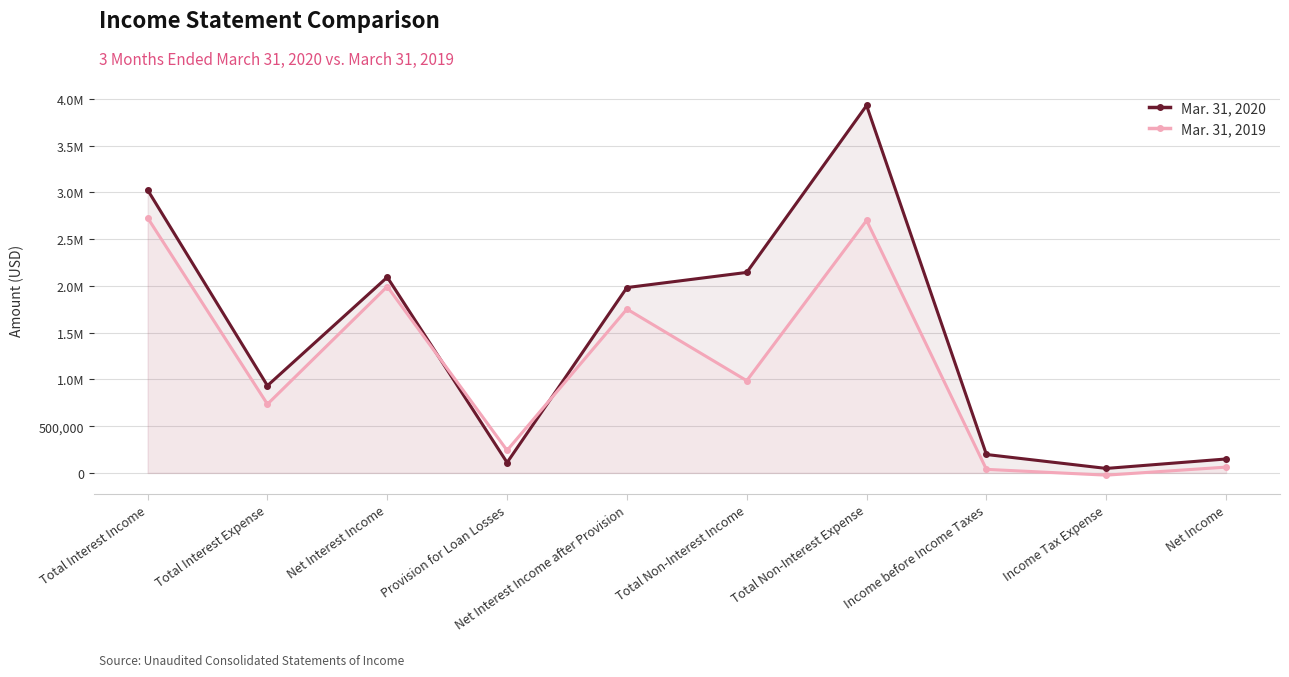

The Mar. 31, 2019 series shows 494626 at Total Interest Expense. True or false?

False